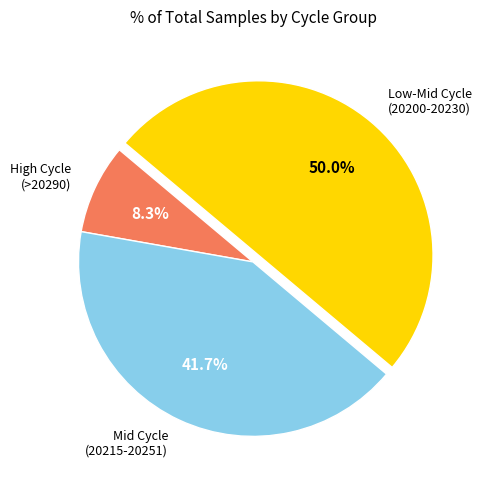

What percentage is NOT represented by Mid Cycle (20215-20251)?

58.3%